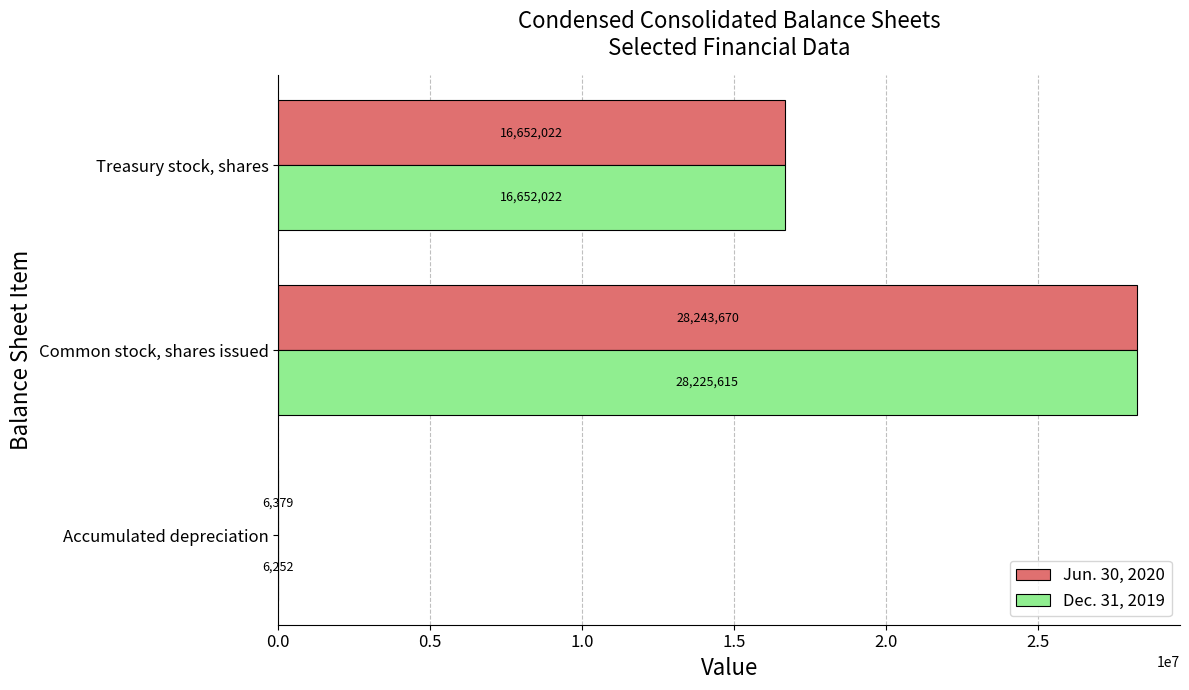

How many data points does each series have?

3